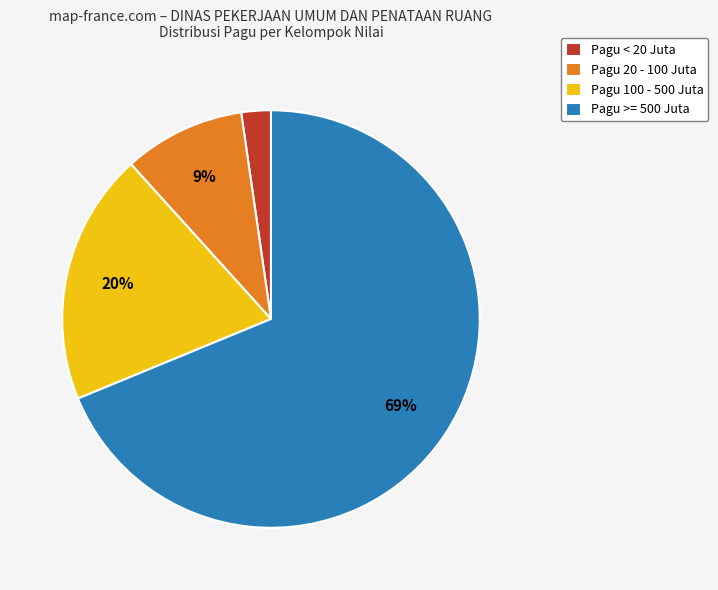

To the nearest percent, what is the combined percentage of Pagu >= 500 Juta and Pagu 20 - 100 Juta?

78%